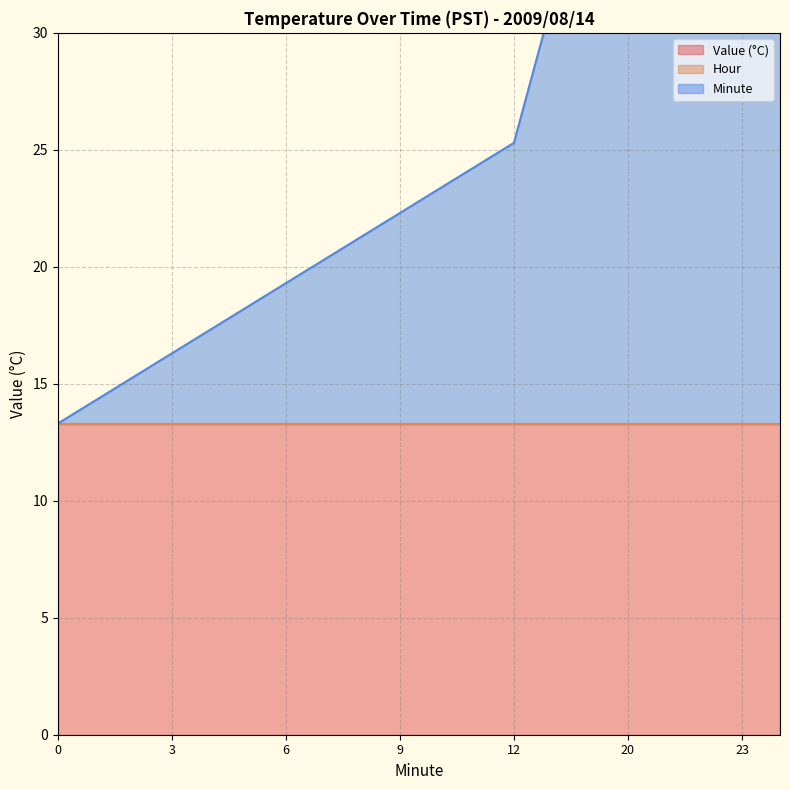

True or false: Value (°C) and Hour intersect in this chart.

False